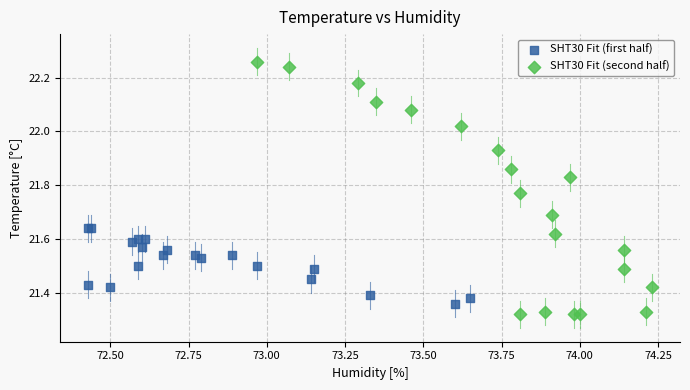

Which series has the widest spread of Y values?

SHT30 Fit (second half)